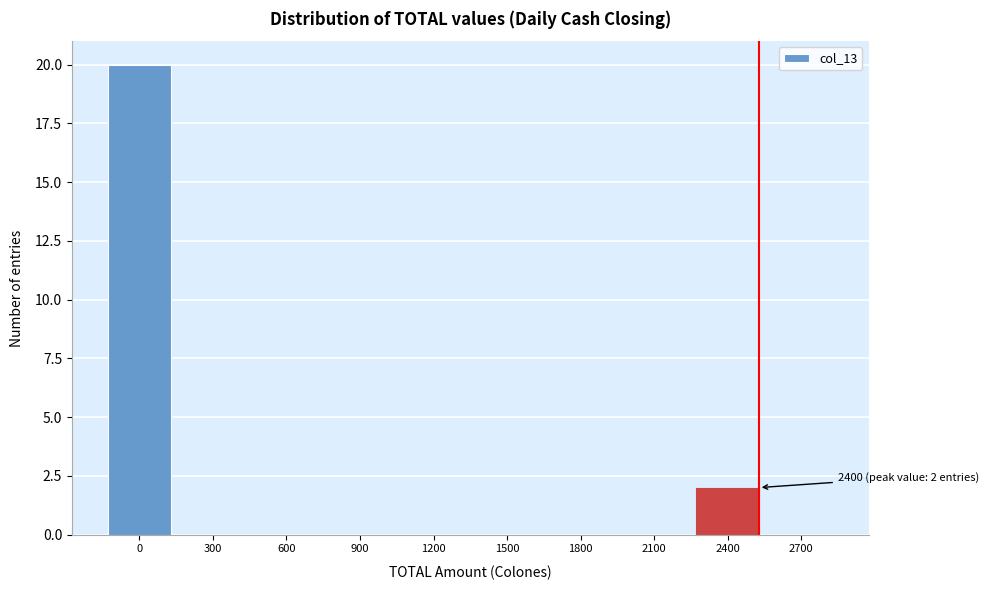

Reading left to right, extract all data points from this chart.

0=20	300=0	600=0	900=0	1200=0	1500=0	1800=0	2100=0	2400=2	2700=0